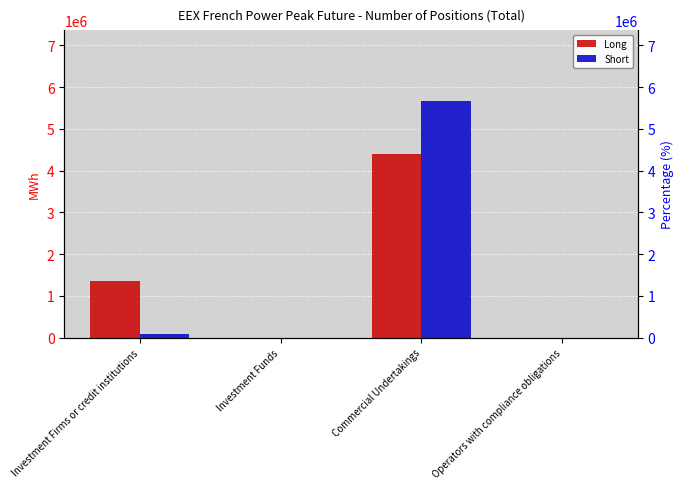

The Short series shows 5664192 at Commercial Undertakings. True or false?

True